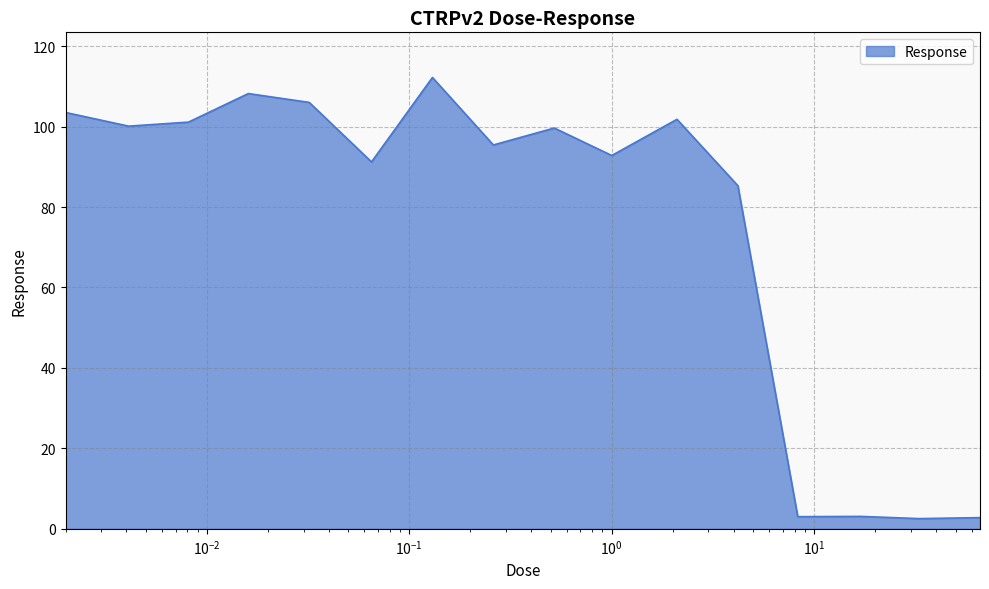

What is the difference between the maximum and minimum values?

109.7